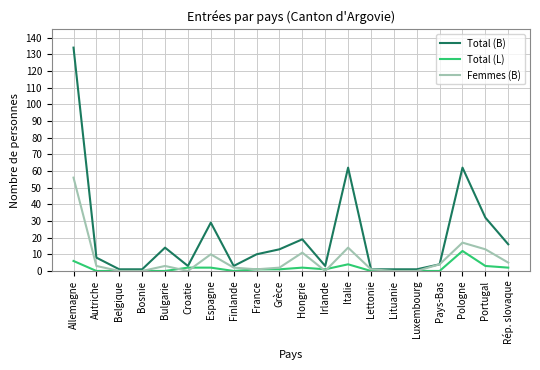

Rank the series by their maximum value, from highest to lowest.

Total (B), Femmes (B), Total (L)